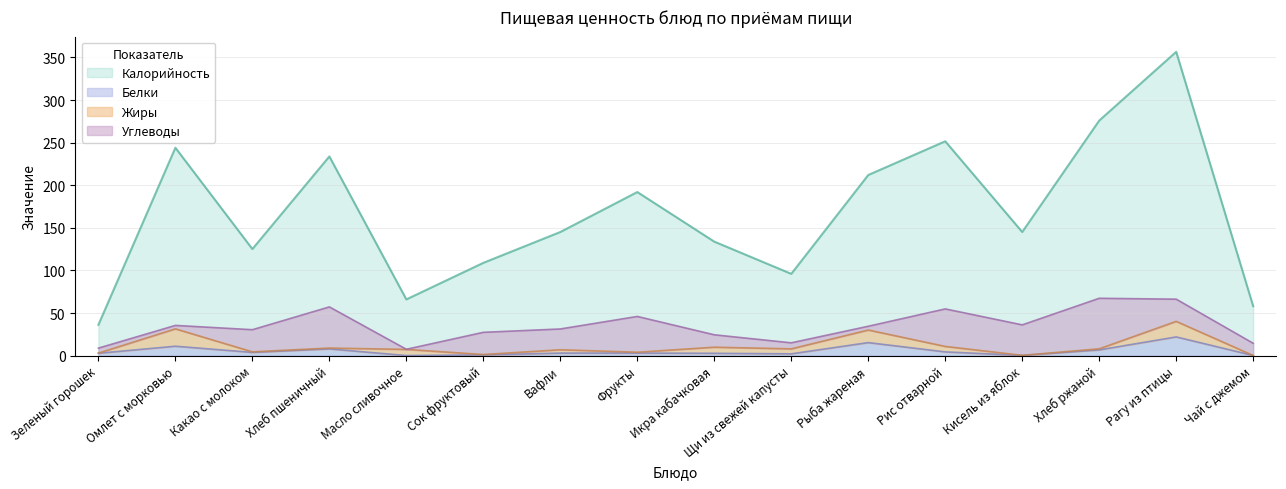

At how many categories does at least one series exceed 16?

16